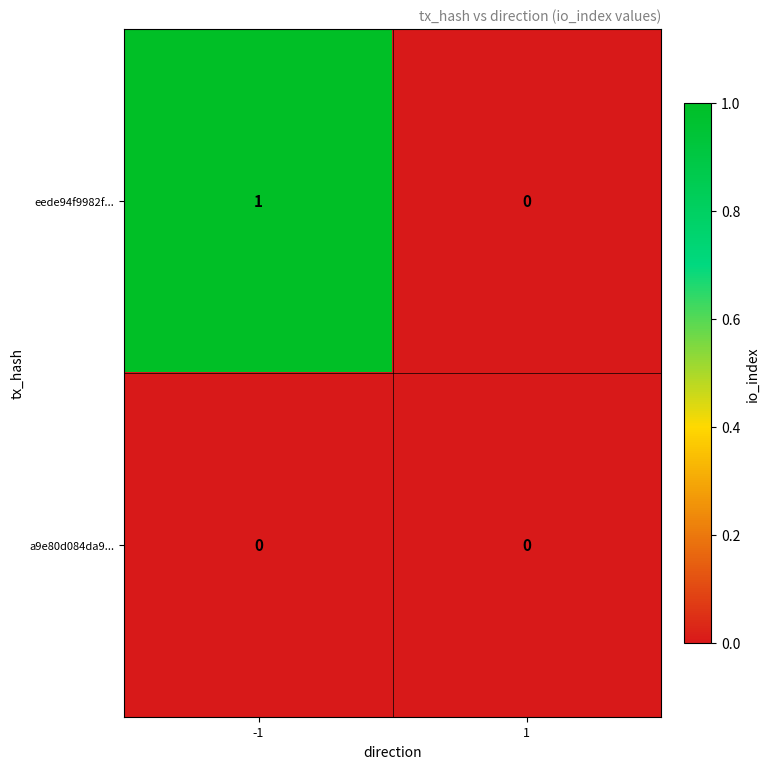

Is the value of eede94f9982f... at -1 greater than the value of a9e80d084da9... at 1?

Yes